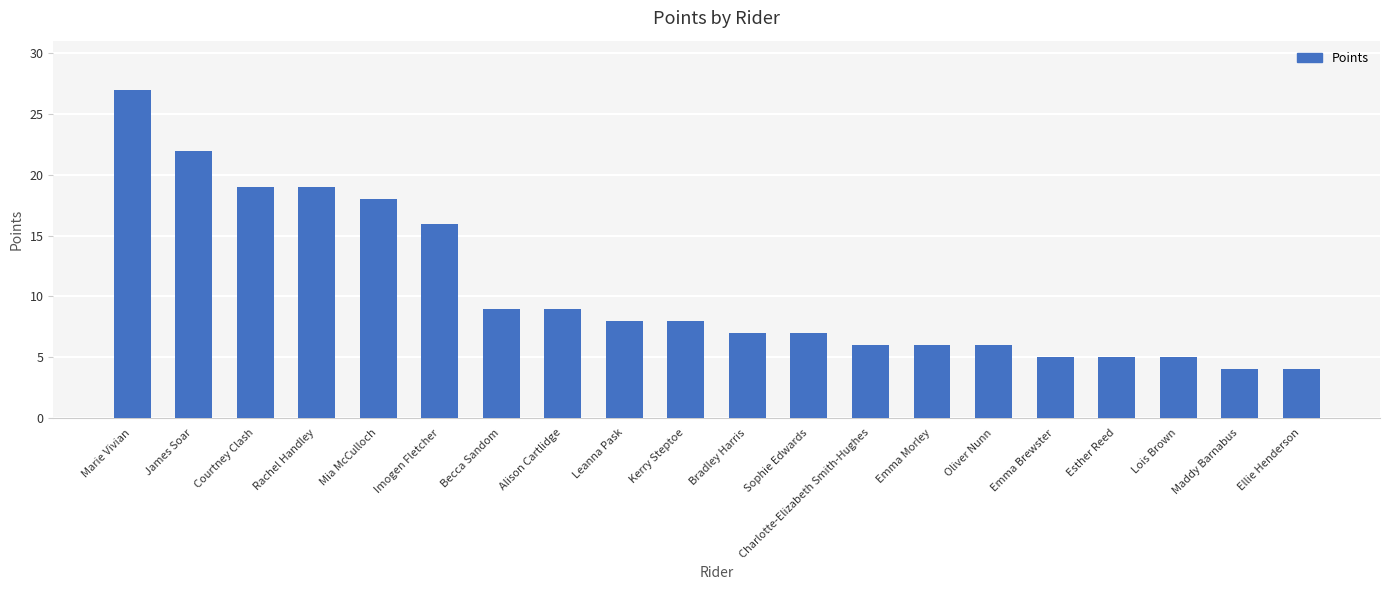

Where does the data first go above 8?

Marie Vivian